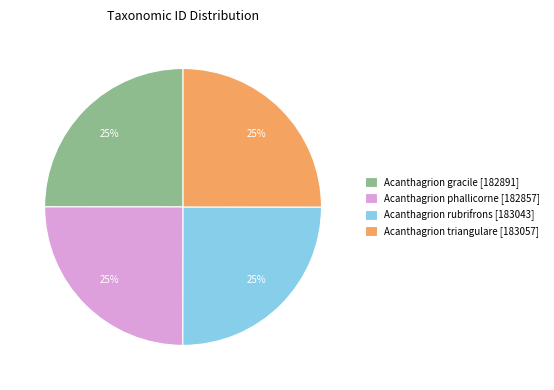

To the nearest percent, what portion does Acanthagrion gracile represent?

25%